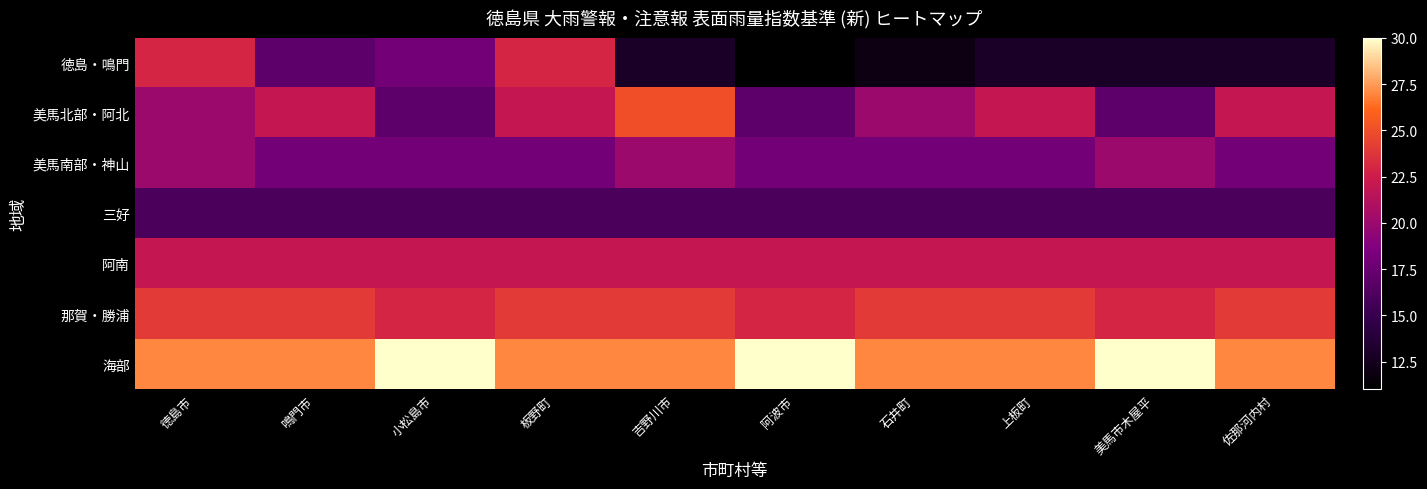

Reading left to right, what are all the values shown in this chart?

徳島・鳴門: 徳島市=23	鳴門市=17	小松島市=18	板野町=23	吉野川市=13	阿波市=11	石井町=12	上板町=13	美馬市木屋平=13	佐那河内村=13
美馬北部・阿北: 徳島市=20	鳴門市=22	小松島市=17	板野町=22	吉野川市=25	阿波市=17	石井町=20	上板町=22	美馬市木屋平=17	佐那河内村=22
美馬南部・神山: 徳島市=20	鳴門市=18	小松島市=18	板野町=18	吉野川市=20	阿波市=18	石井町=18	上板町=18	美馬市木屋平=20	佐那河内村=18
三好: 徳島市=16	鳴門市=16	小松島市=16	板野町=16	吉野川市=16	阿波市=16	石井町=16	上板町=16	美馬市木屋平=16	佐那河内村=16
阿南: 徳島市=22	鳴門市=22	小松島市=22	板野町=22	吉野川市=22	阿波市=22	石井町=22	上板町=22	美馬市木屋平=22	佐那河内村=22
那賀・勝浦: 徳島市=24	鳴門市=24	小松島市=23	板野町=24	吉野川市=24	阿波市=23	石井町=24	上板町=24	美馬市木屋平=23	佐那河内村=24
海部: 徳島市=27	鳴門市=27	小松島市=30	板野町=27	吉野川市=27	阿波市=30	石井町=27	上板町=27	美馬市木屋平=30	佐那河内村=27